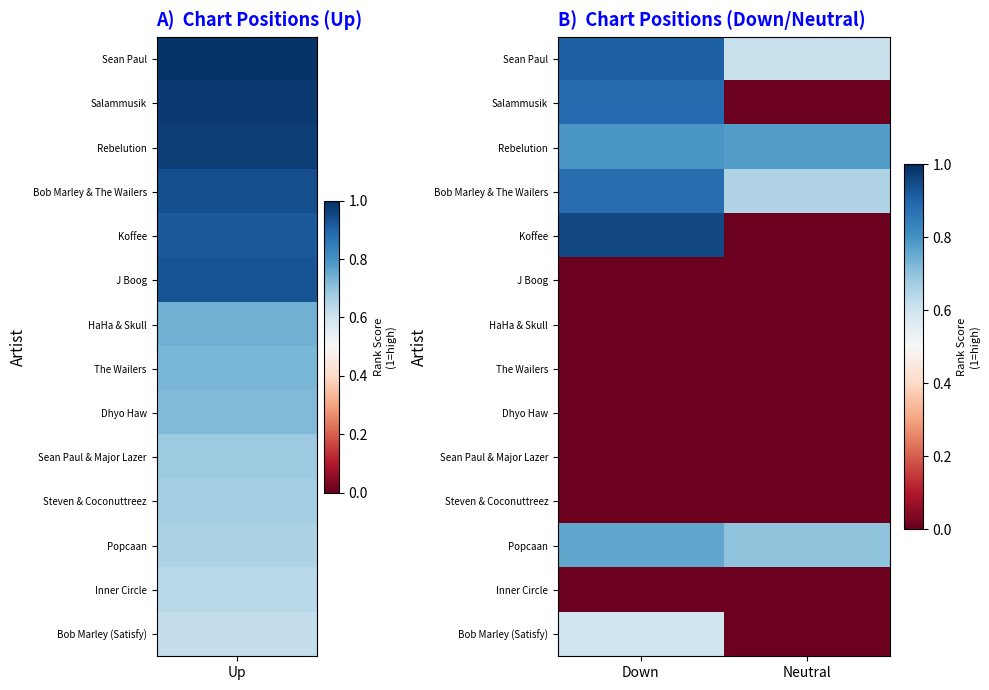

Reading left to right, extract all data points from this chart.

Sean Paul: Down=0.9	Neutral=0.6
Salammusik: Down=0.9	Neutral=0.0
Rebelution: Down=0.8	Neutral=0.8
Bob Marley & The Wailers: Down=0.9	Neutral=0.7
Koffee: Down=0.9	Neutral=0.0
J Boog: Down=0.0	Neutral=0.0
HaHa & Skull: Down=0.0	Neutral=0.0
The Wailers: Down=0.0	Neutral=0.0
Dhyo Haw: Down=0.0	Neutral=0.0
Sean Paul & Major Lazer: Down=0.0	Neutral=0.0
Steven & Coconuttreez: Down=0.0	Neutral=0.0
Popcaan: Down=0.8	Neutral=0.7
Inner Circle: Down=0.0	Neutral=0.0
Bob Marley (Satisfy): Down=0.6	Neutral=0.0